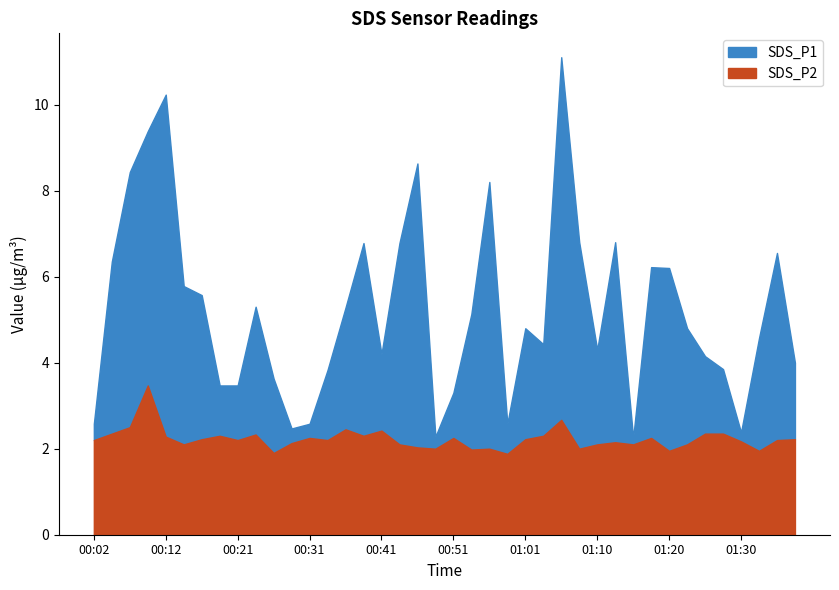

Reading left to right, what are all the values shown in this chart?

SDS_P1: 00:02=2.6	00:04=6.3	00:07=8.4	00:09=9.4	00:12=10.2	00:14=5.8	00:16=5.6	00:19=3.5	00:21=3.5	00:24=5.3	00:26=3.6	00:29=2.5	00:31=2.6	00:34=3.8	00:36=5.3	00:38=6.8	00:41=4.2	00:43=6.8	00:46=8.6	00:48=2.3	00:51=3.3	00:53=5.1	00:56=8.2	00:58=2.6	01:01=4.8	01:03=4.4	01:06=11.1	01:08=6.8	01:10=4.3	01:13=6.8	01:15=2.2	01:18=6.2	01:20=6.2	01:23=4.8	01:25=4.2	01:27=3.9	01:30=2.4	01:32=4.6	01:35=6.5	01:37=4.0
SDS_P2: 00:02=2.2	00:04=2.4	00:07=2.5	00:09=3.5	00:12=2.3	00:14=2.1	00:16=2.2	00:19=2.3	00:21=2.2	00:24=2.3	00:26=1.9	00:29=2.1	00:31=2.2	00:34=2.2	00:36=2.5	00:38=2.3	00:41=2.4	00:43=2.1	00:46=2.0	00:48=2.0	00:51=2.2	00:53=2.0	00:56=2.0	00:58=1.9	01:01=2.2	01:03=2.3	01:06=2.7	01:08=2.0	01:10=2.1	01:13=2.1	01:15=2.1	01:18=2.2	01:20=1.9	01:23=2.1	01:25=2.4	01:27=2.4	01:30=2.2	01:32=1.9	01:35=2.2	01:37=2.2